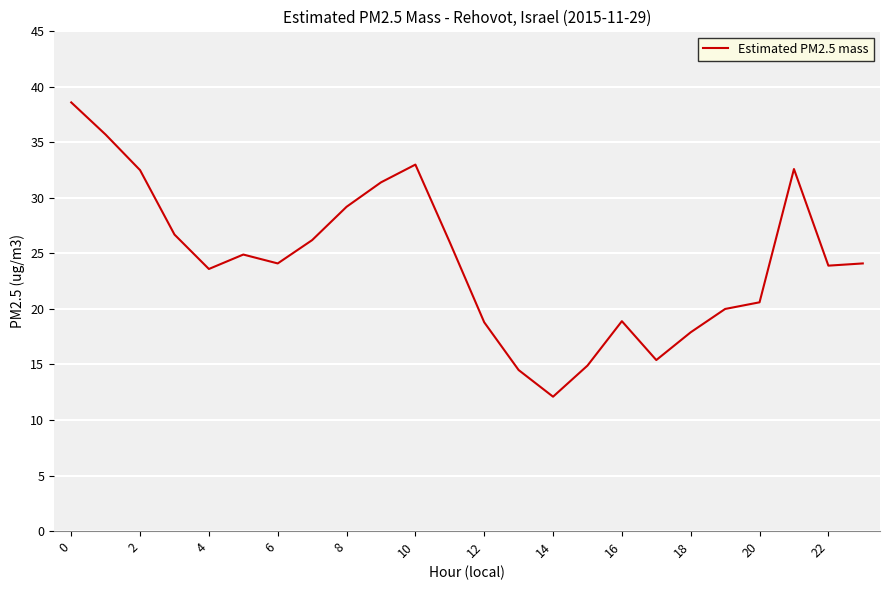

What is the maximum value shown in the chart?

38.6